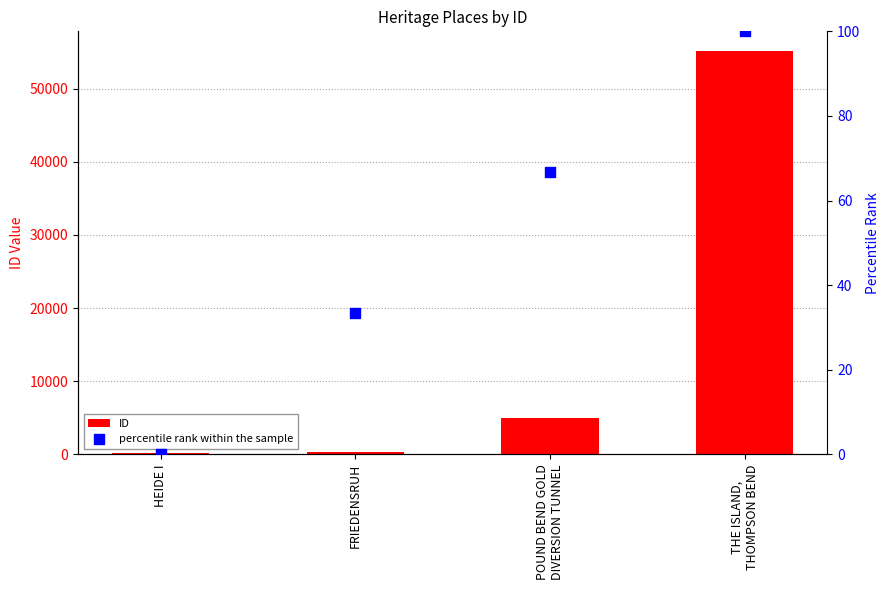

What are all the series names shown in the legend?

ID, percentile rank within the sample